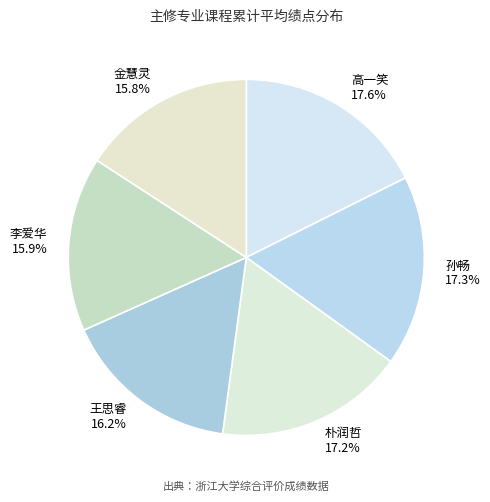

How many slices are in this pie chart?

6